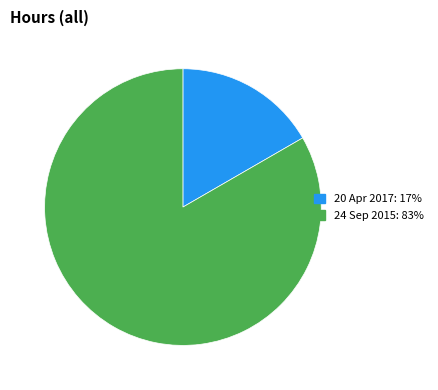

Rank the categories by value from highest to lowest.

24 Sep 2015, 20 Apr 2017